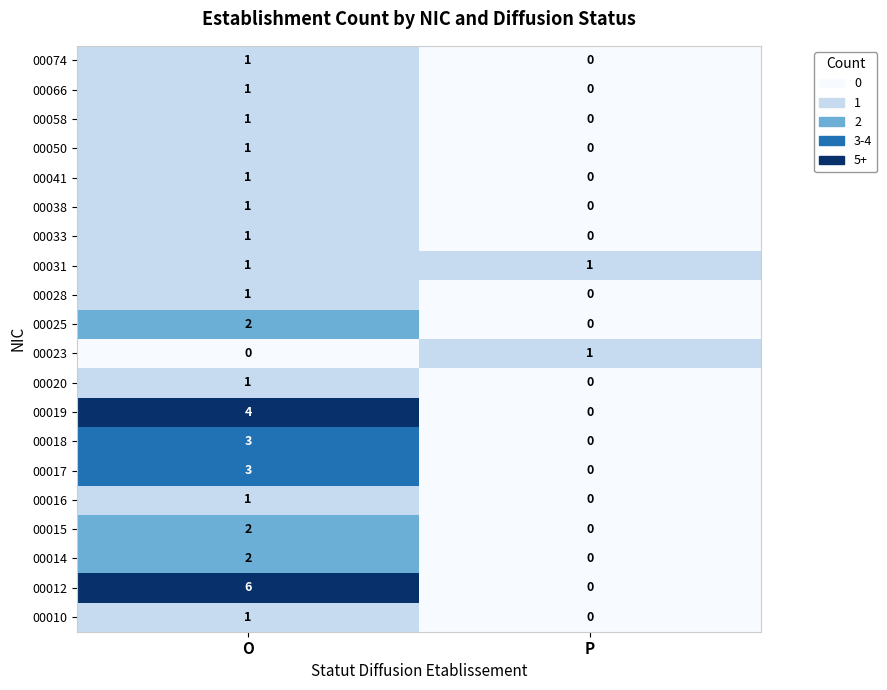

The value of 00012 at P is 2. True or false?

False